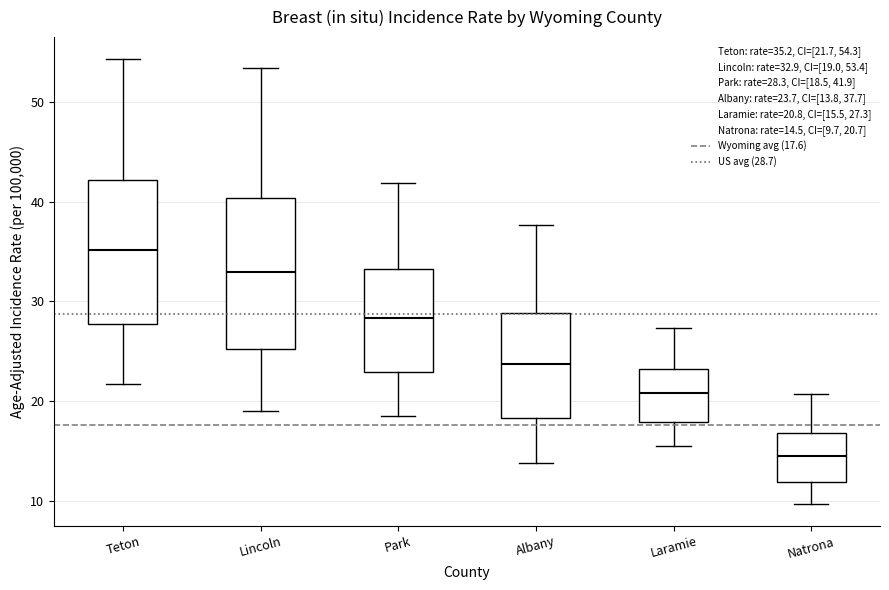

Where is the lower edge of the box for Albany on the y-axis? The values are not printed on the chart, so give them approximately, as read against the axis.

18